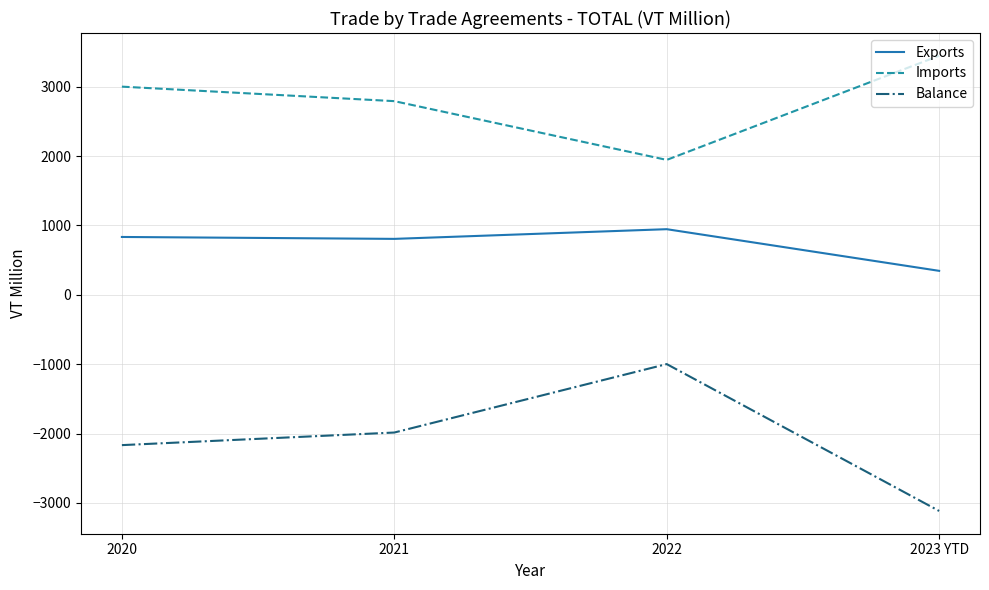

Which series has the widest spread of values?

Balance